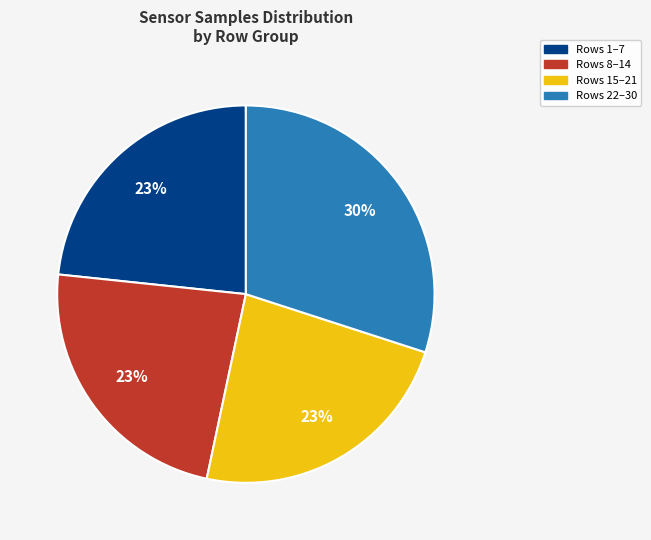

To the nearest percent, what percentage of the pie is Rows 1–7?

23%